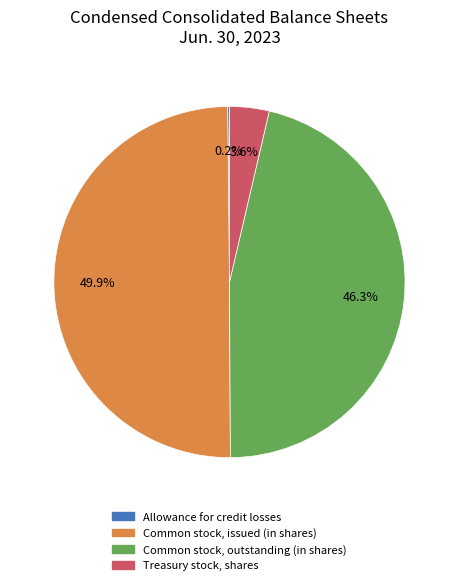

Does Treasury stock, shares account for over 50% of the chart?

No